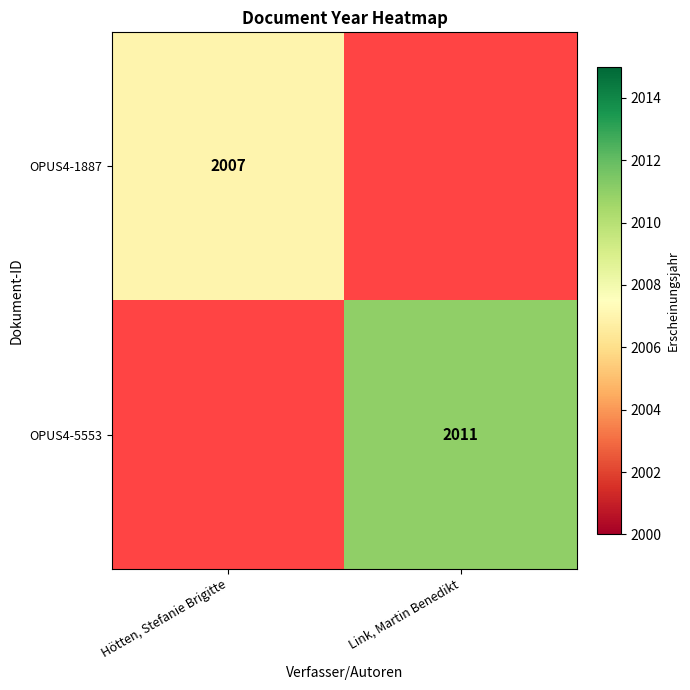

Count the number of data series in this chart.

2